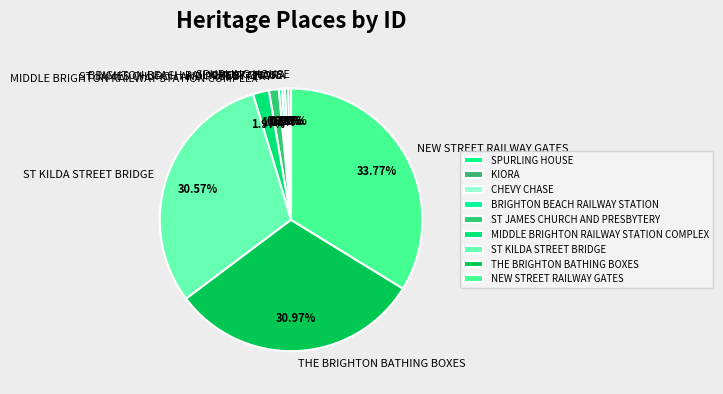

True or false: KIORA accounts for 0% of the total.

True